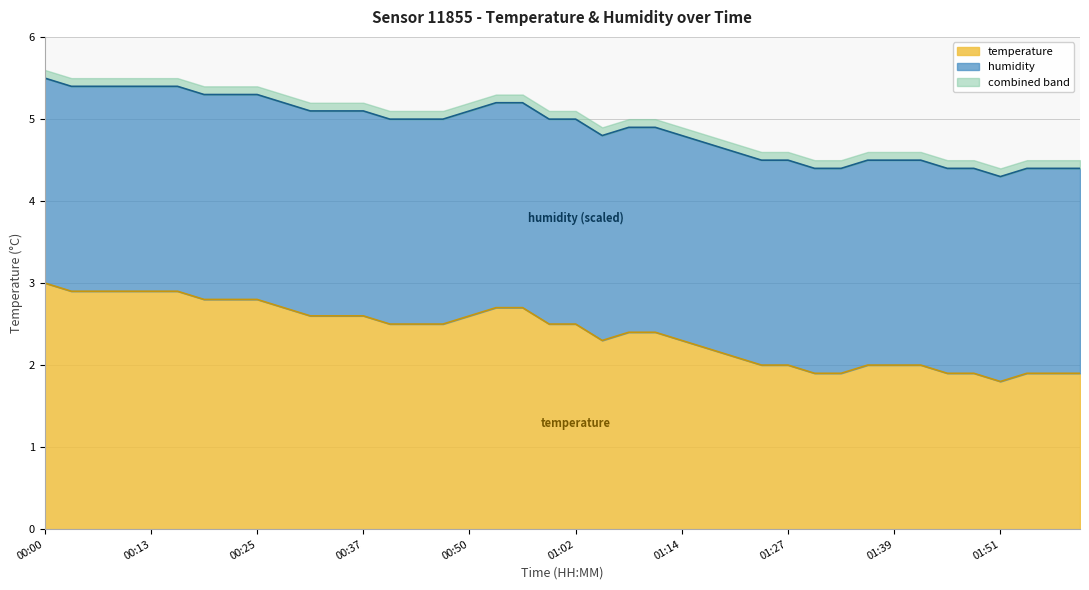

What is the sum of all values?

195.6